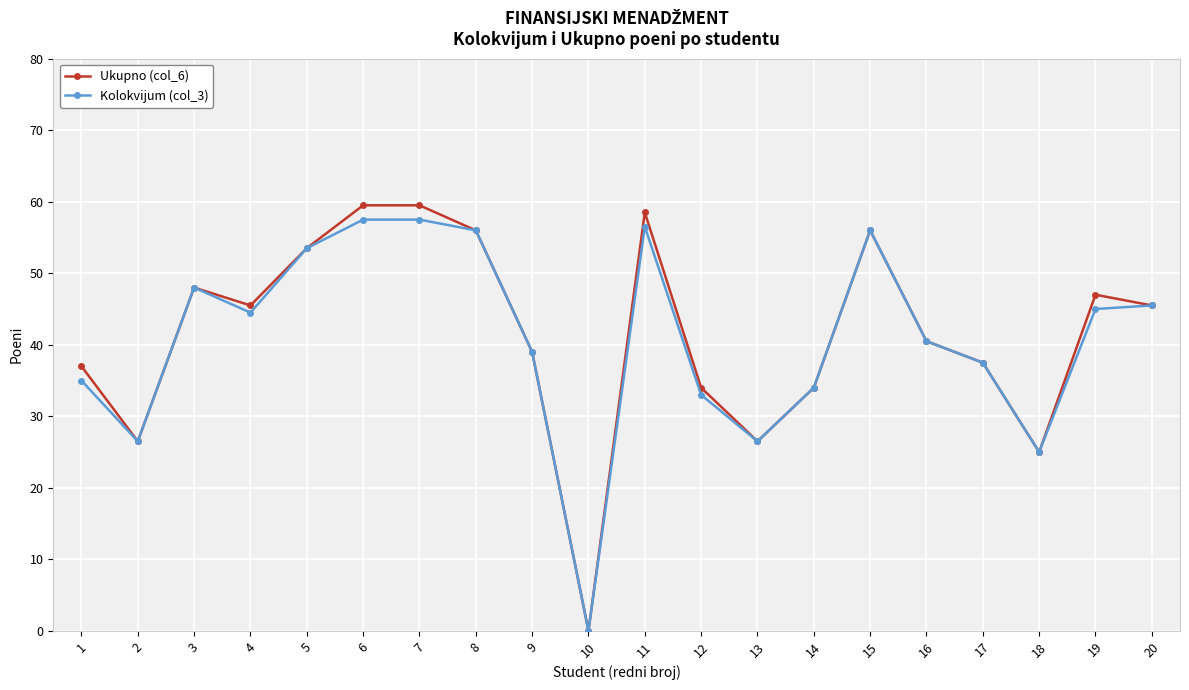

What is the value of the Kolokvijum (col_3) point at the 7th from the left?

57.5